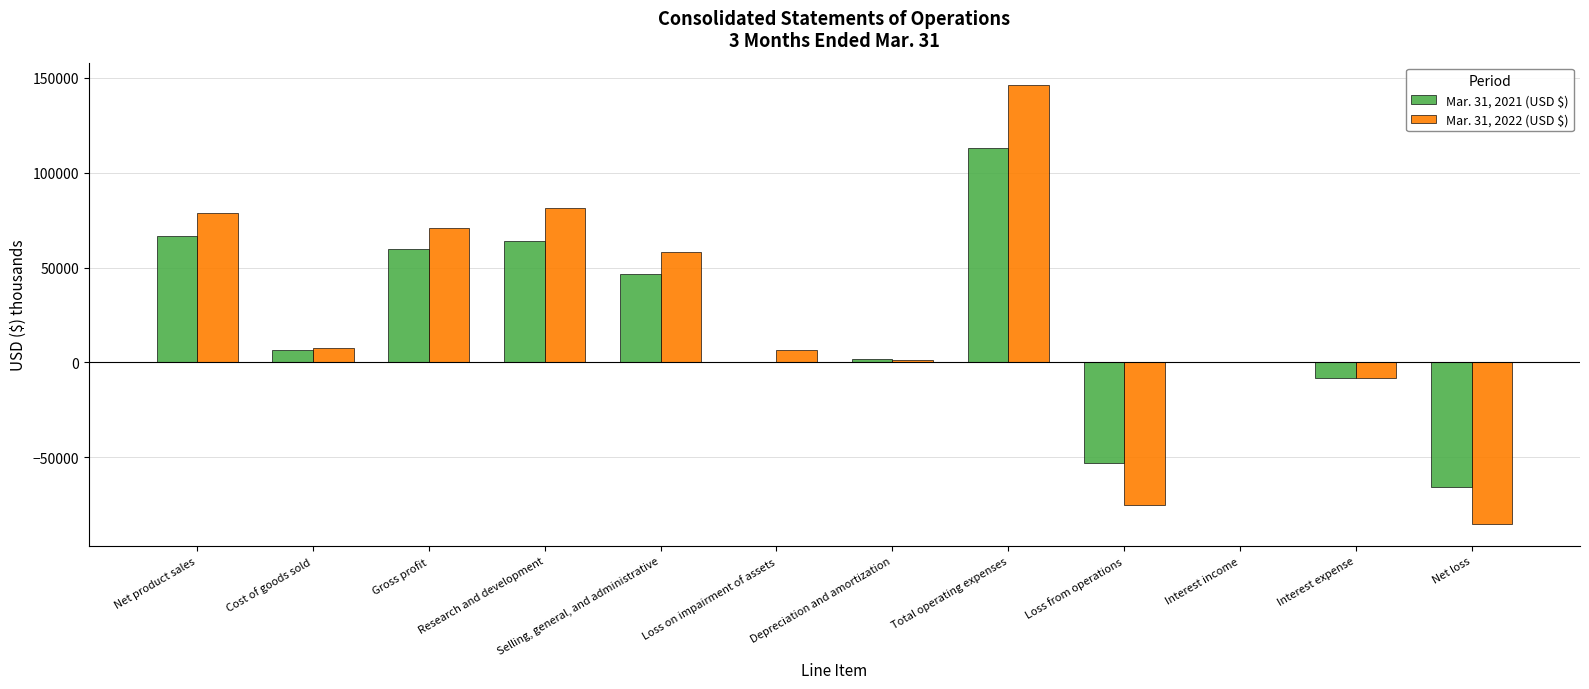

How many groups of bars are there?

12